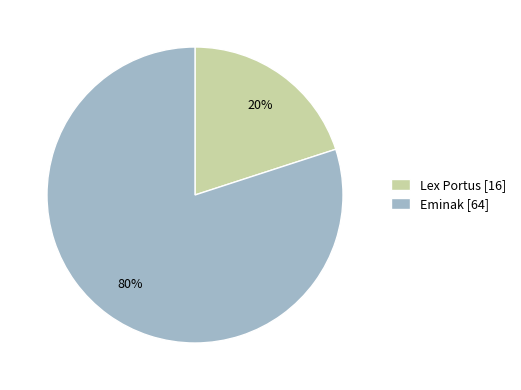

Which slice is the smallest?

Lex Portus